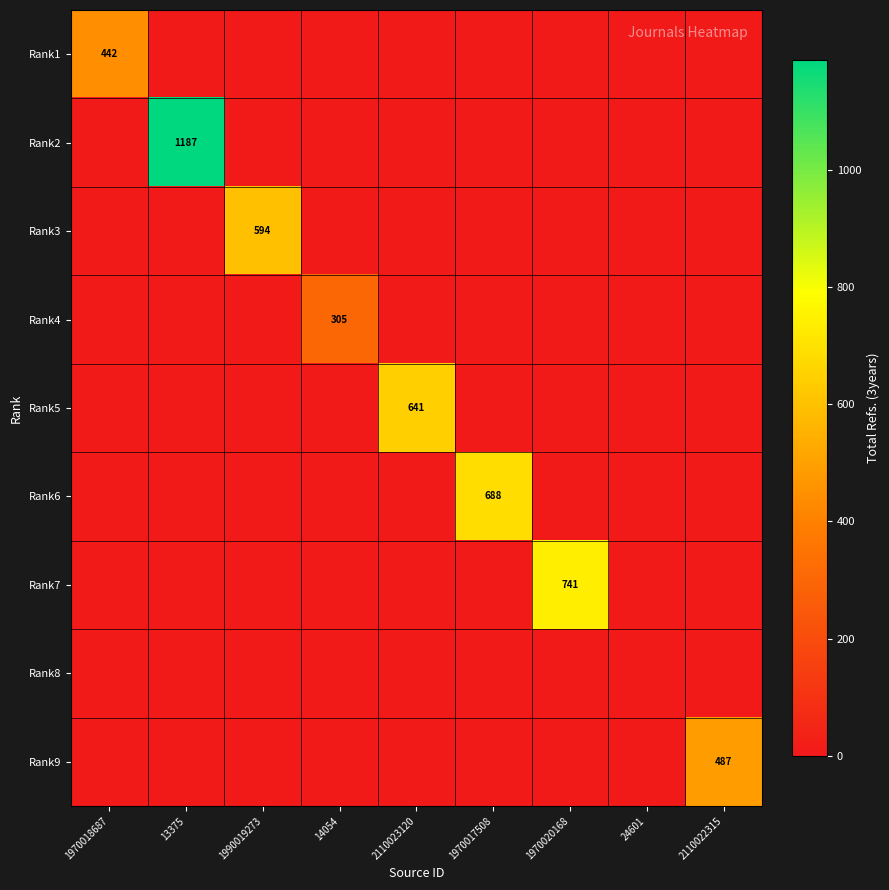

True or false: Rank6 has a value of 688 at 1970017508.

True